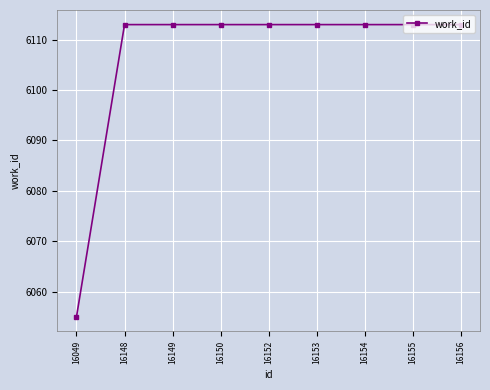

What is the minimum value shown in the chart?

6055